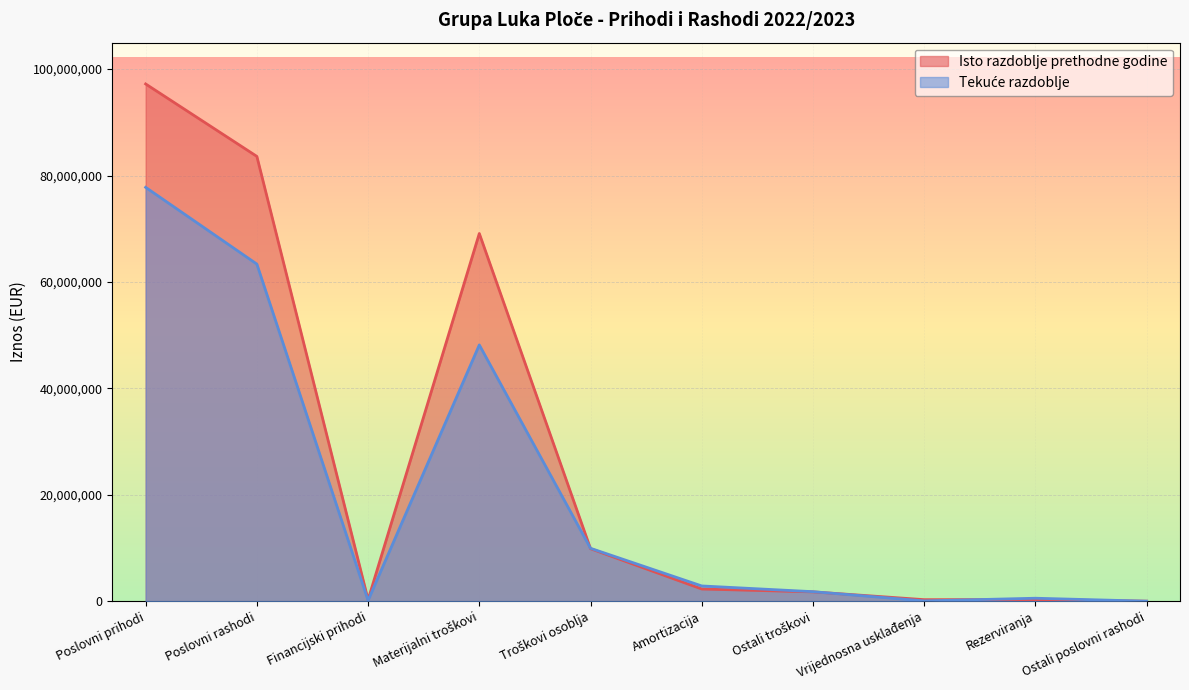

How many intersections are there between Isto razdoblje prethodne godine and Tekuće razdoblje?

4